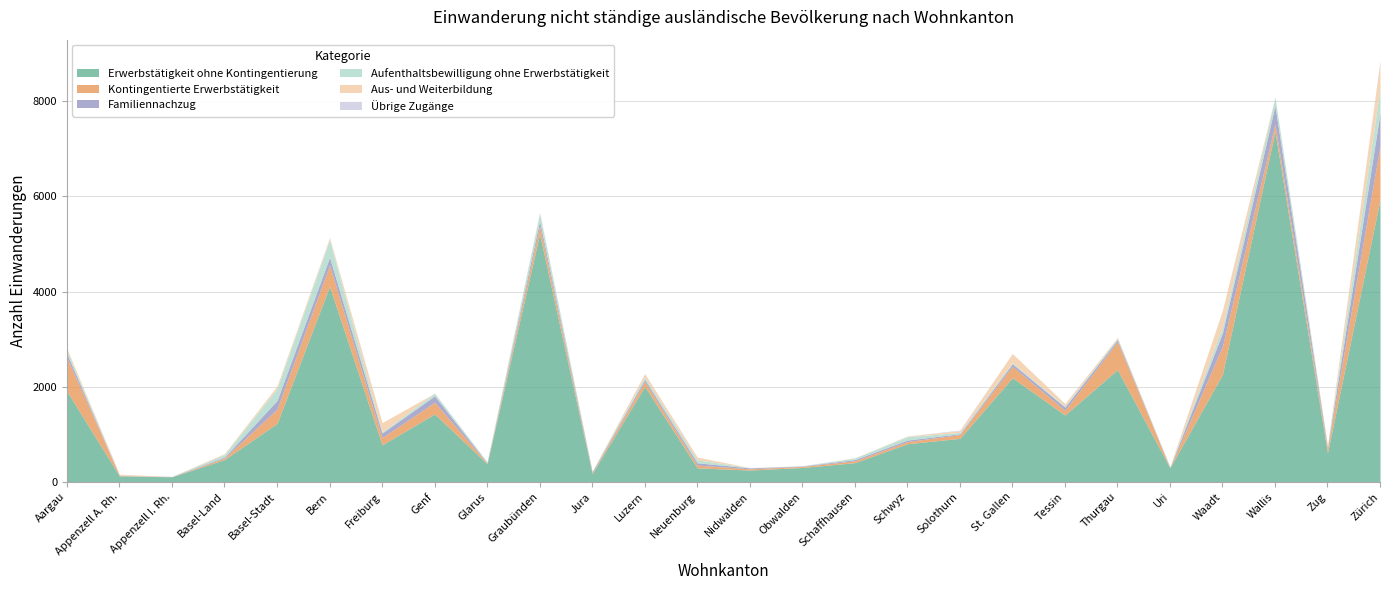

What is the label of the 22nd point from the right?

Basel-Stadt